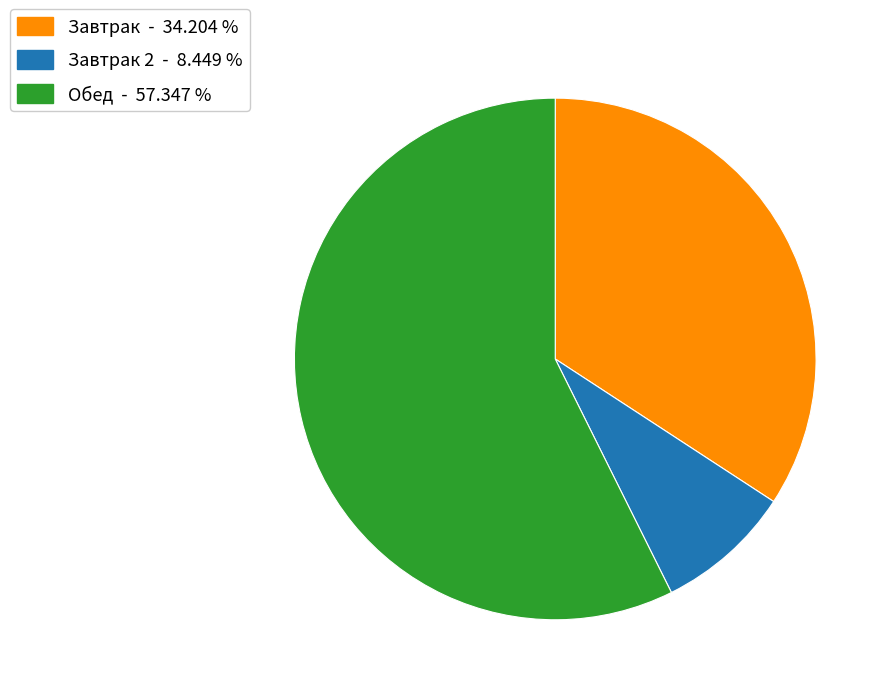

Is there a majority slice in this chart?

Yes